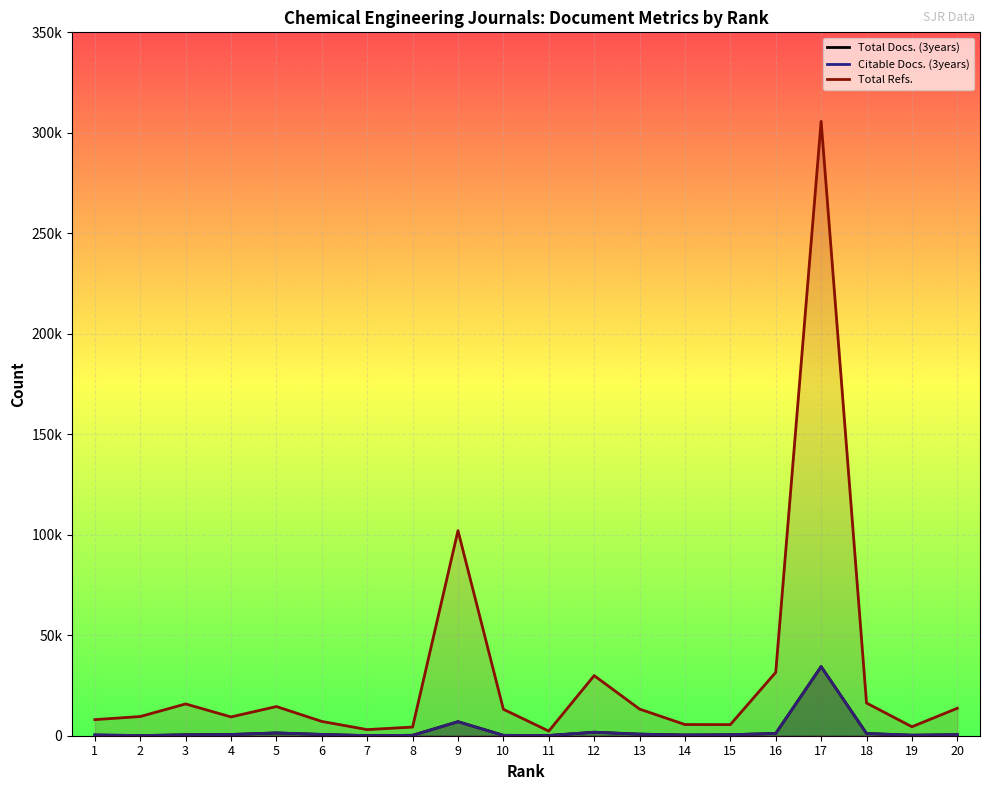

At which label does Total Docs. (3years) reach its minimum?

7